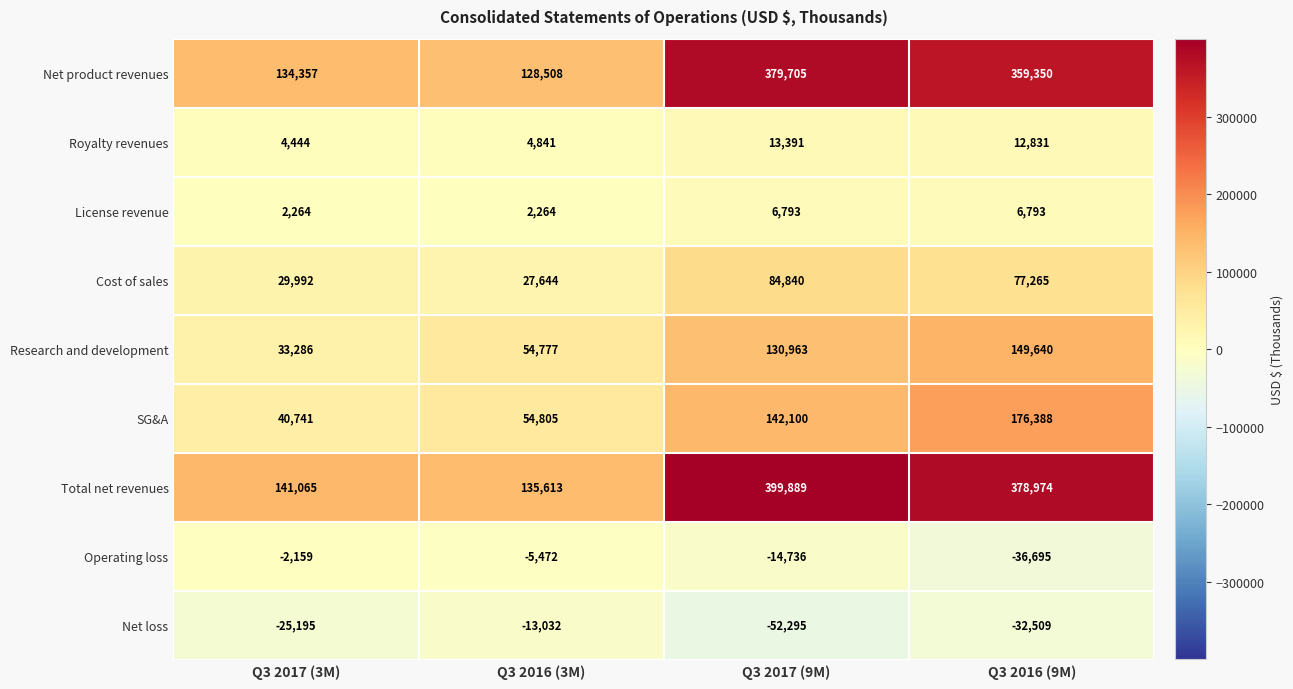

Is it true that Research and development equals 33286 at Q3 2017 (3M)?

True